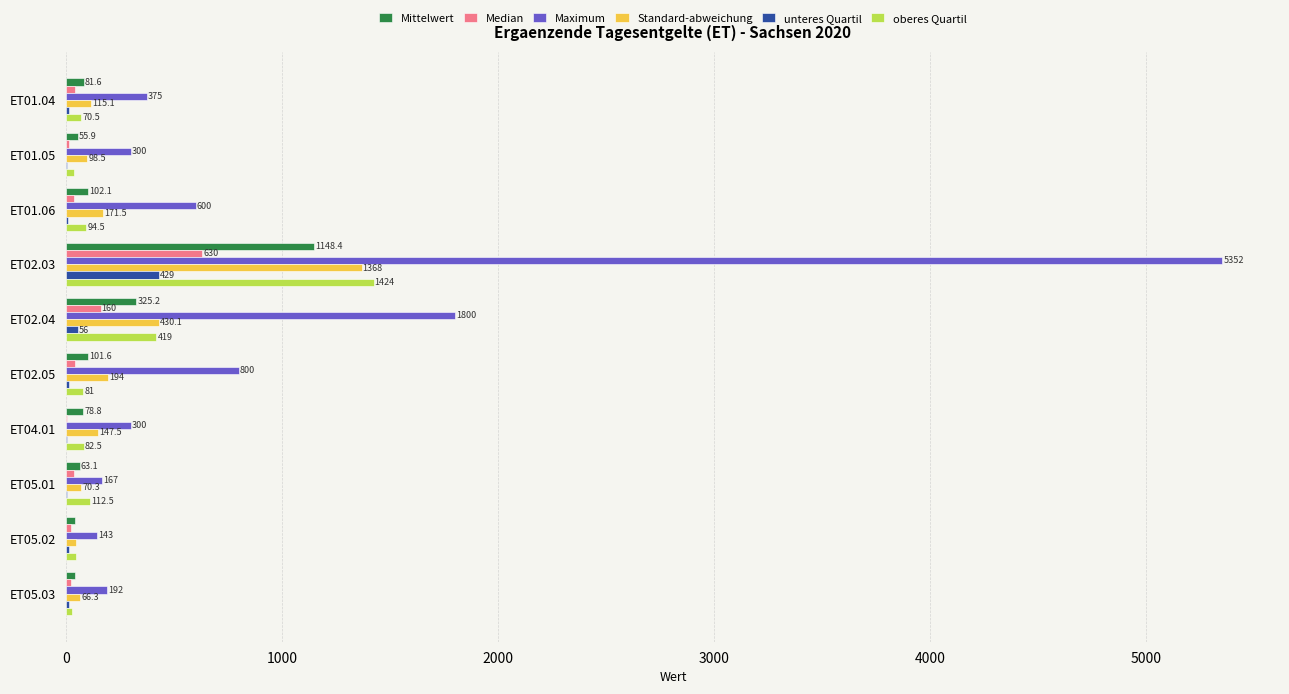

Is it true that Median equals 23.0 at ET05.03?

True